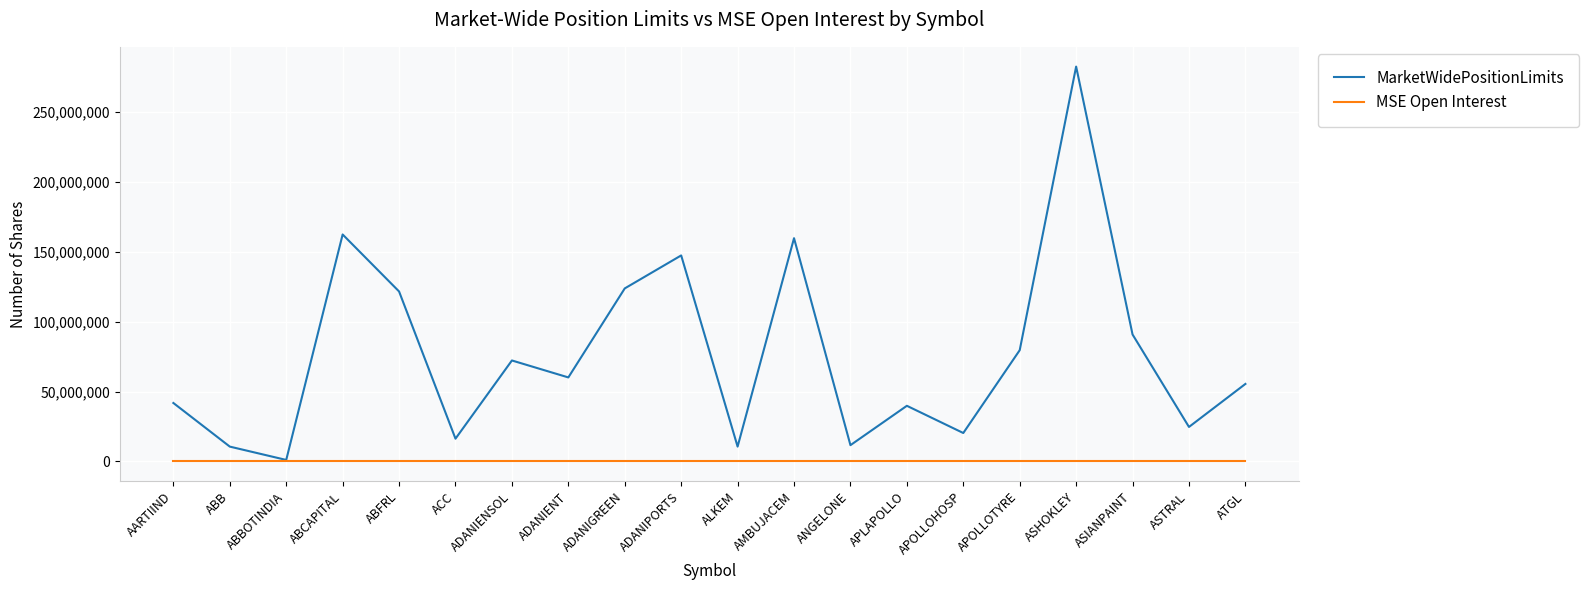

What is the average value of the MarketWidePositionLimits series?

76597888